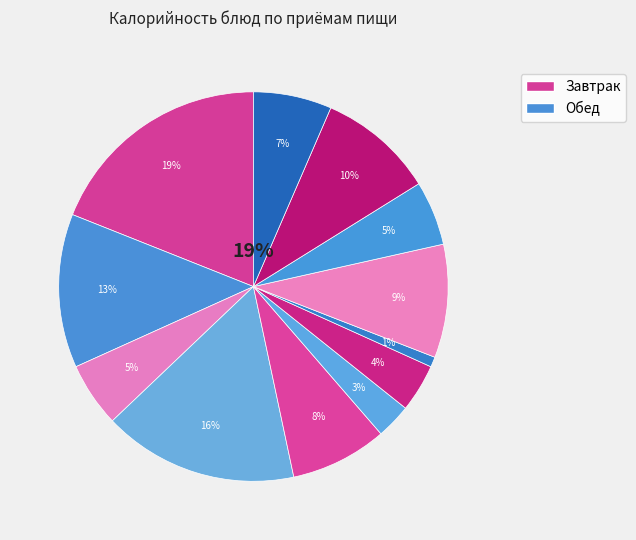

What is the ratio of the value at Хлеб ржаной to the value at Макаронные изделия?

0.6